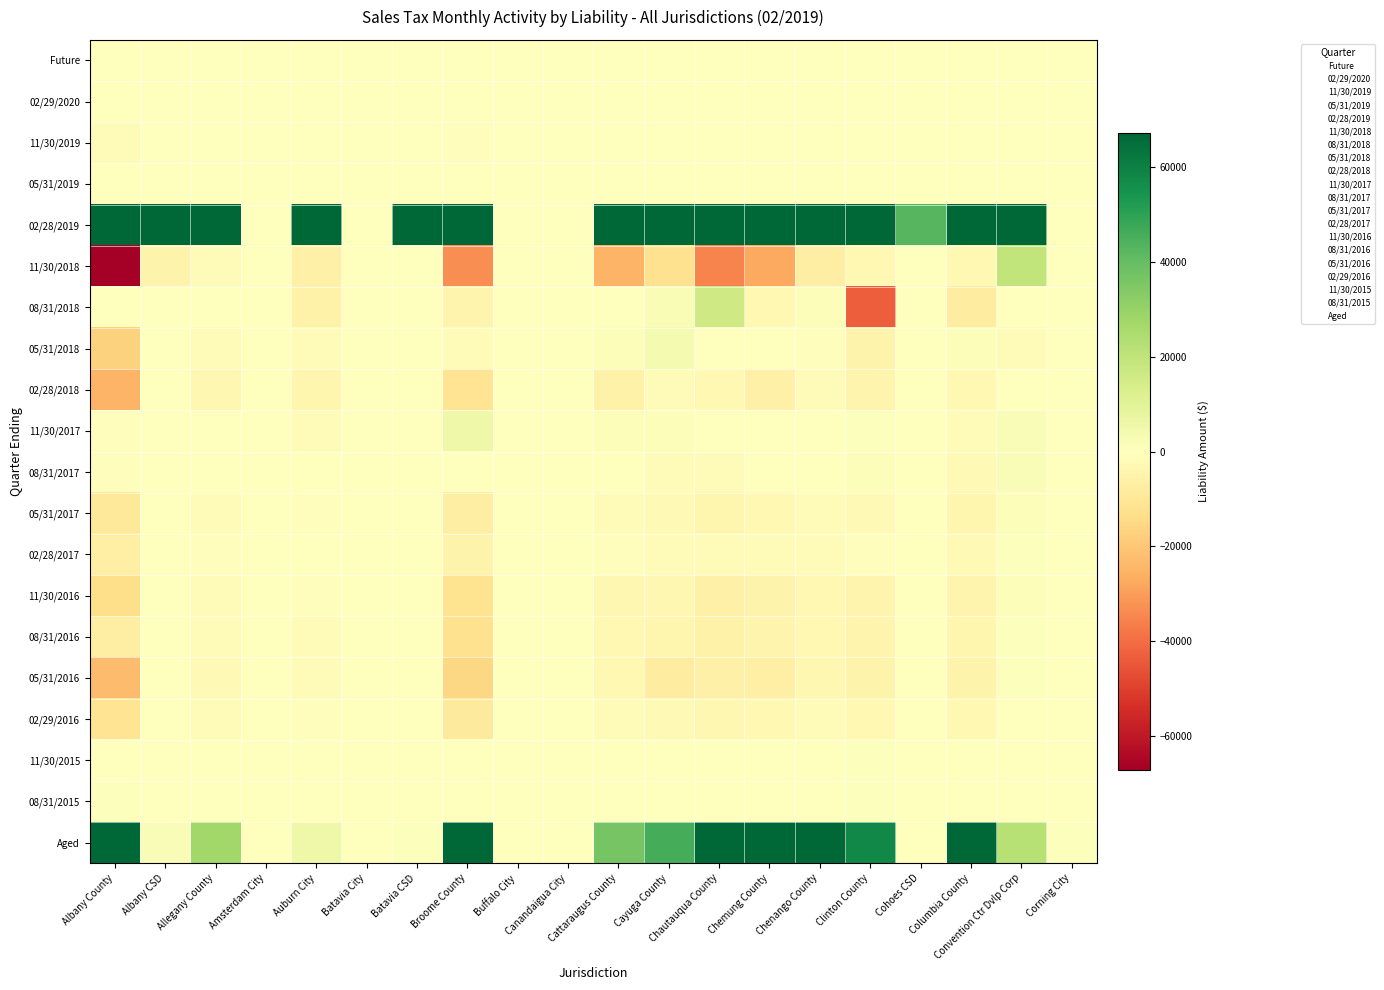

Count the number of data series in this chart.

20